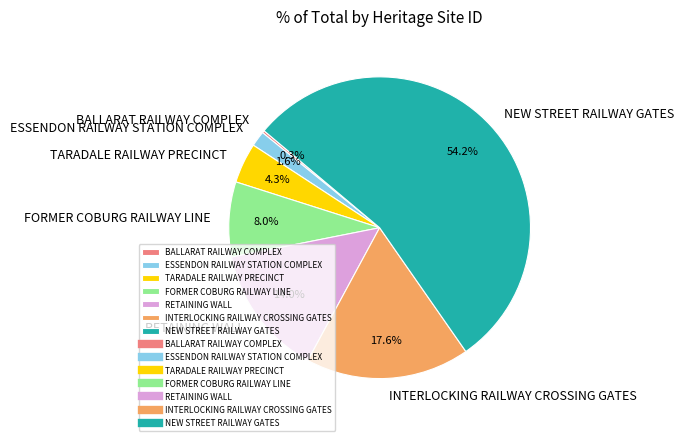

Do RETAINING WALL and INTERLOCKING RAILWAY CROSSING GATES together represent more than half of the pie?

No